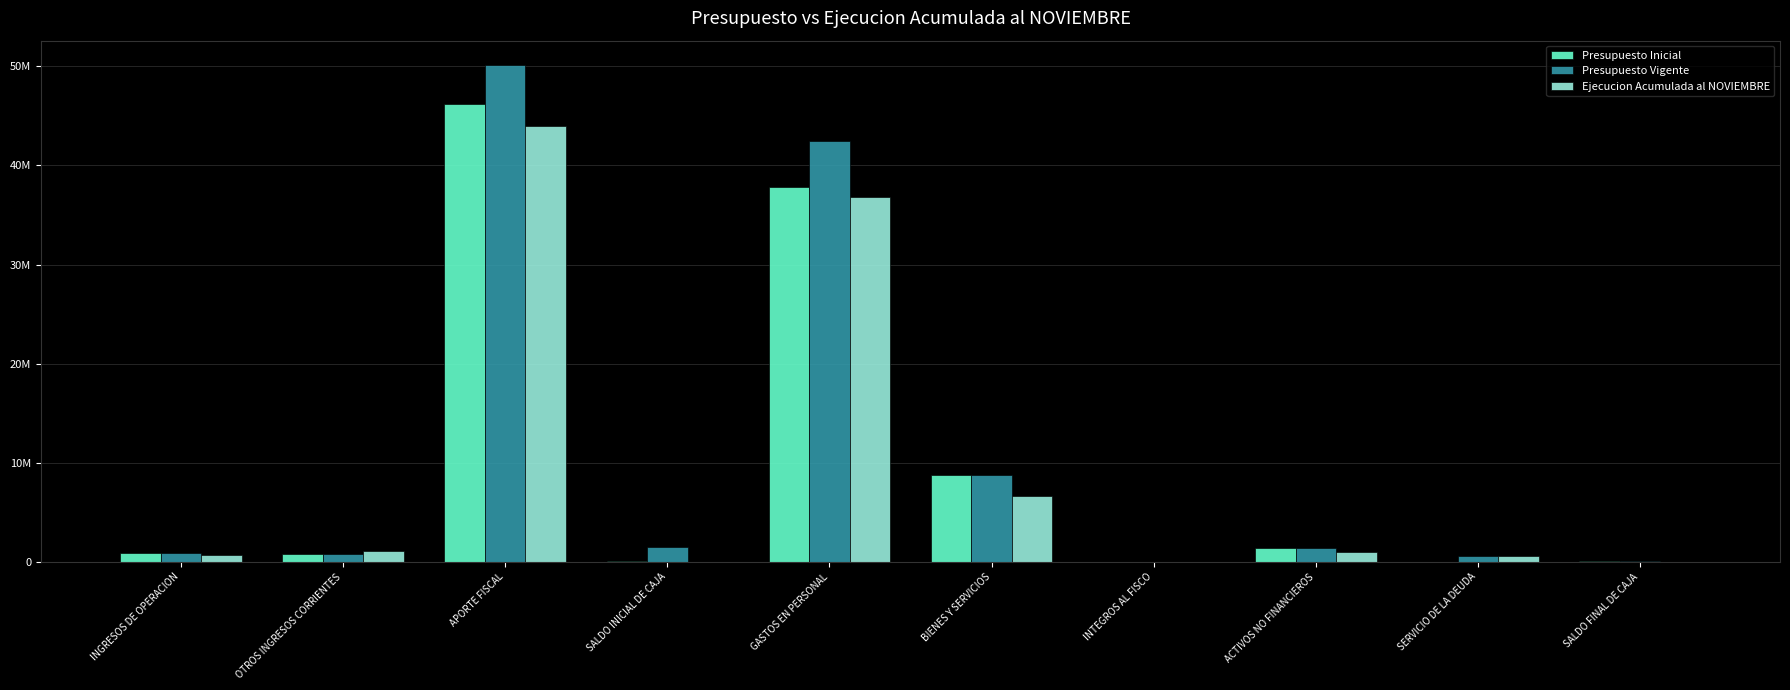

What are all the series names shown in the legend?

Presupuesto Inicial, Presupuesto Vigente, Ejecucion Acumulada al NOVIEMBRE